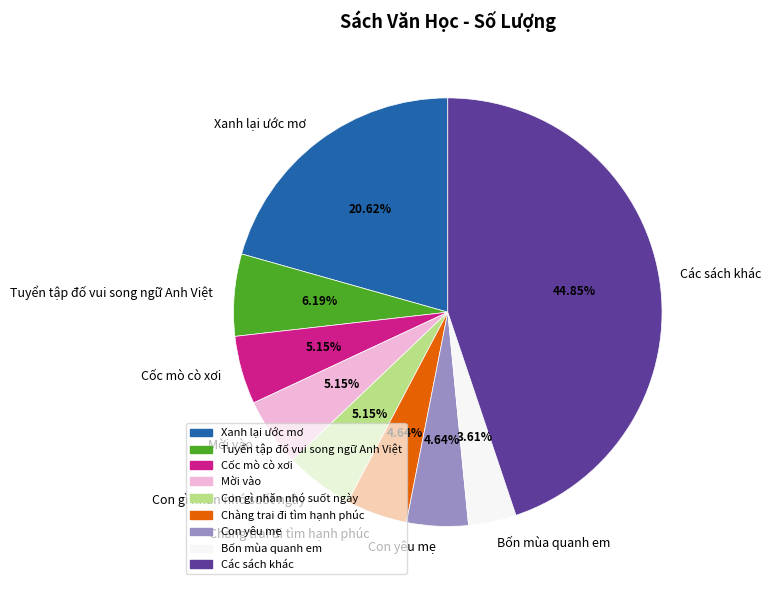

Combined, do Bốn mùa quanh em and Xanh lại ước mơ account for over 50%?

No